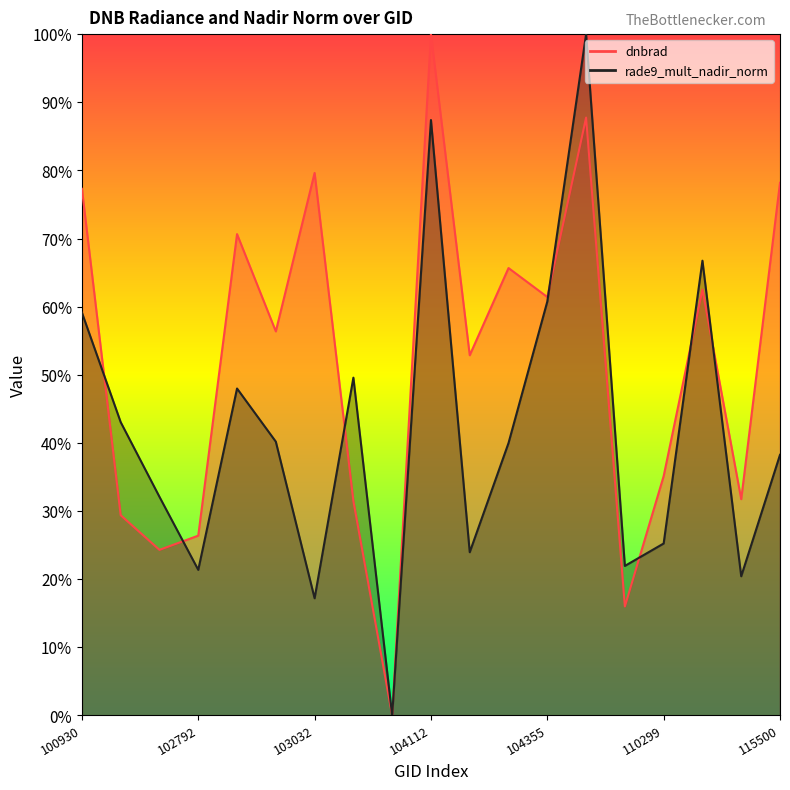

How many values in rade9_mult_nadir_norm are above zero?

18